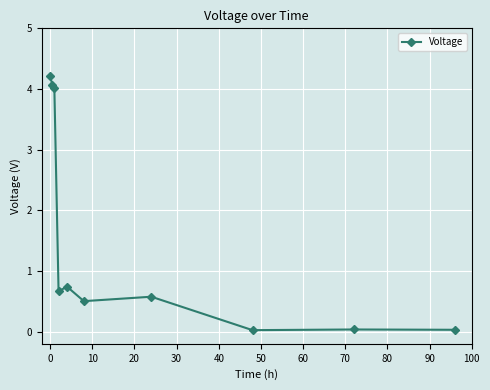

What is the value of the 3rd point from the left?

4.0